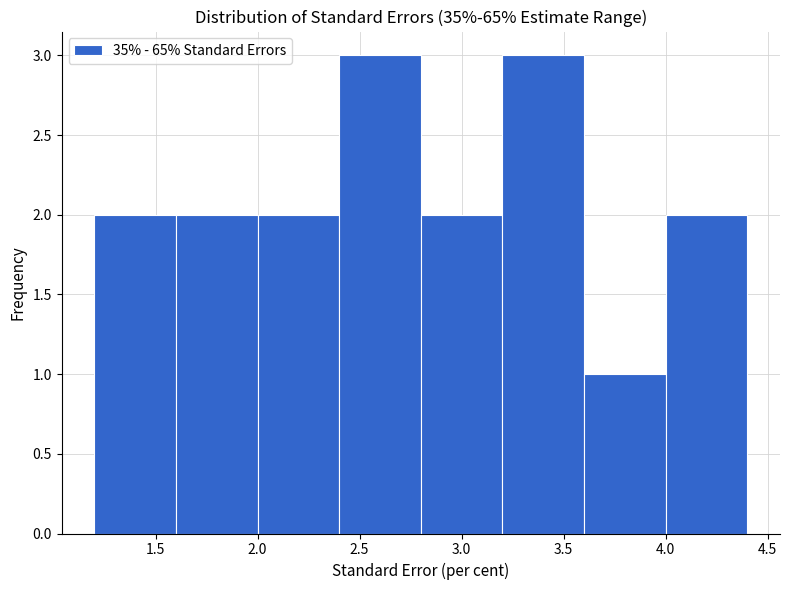

Reading left to right, list every bar in this chart as the range it spans on the x-axis followed by its height. The values are not printed on the chart, so give them approximately, as read against the axis.

1.2 to 1.6: 2
1.6 to 2.0: 2
2.0 to 2.4: 2
2.4 to 2.8: 3
2.8 to 3.2: 2
3.2 to 3.6: 3
3.6 to 4.0: 1
4.0 to 4.4: 2